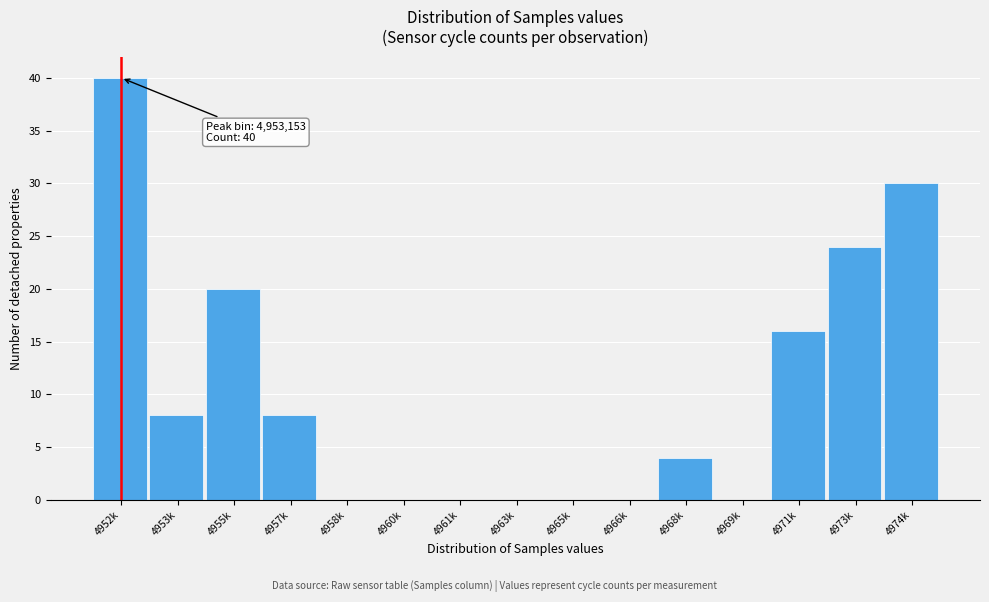

Reading right to left, extract all data points from this chart.

4974k=30	4973k=24	4971k=16	4969k=0	4968k=4	4966k=0	4965k=0	4963k=0	4961k=0	4960k=0	4958k=0	4957k=8	4955k=20	4953k=8	4952k=40